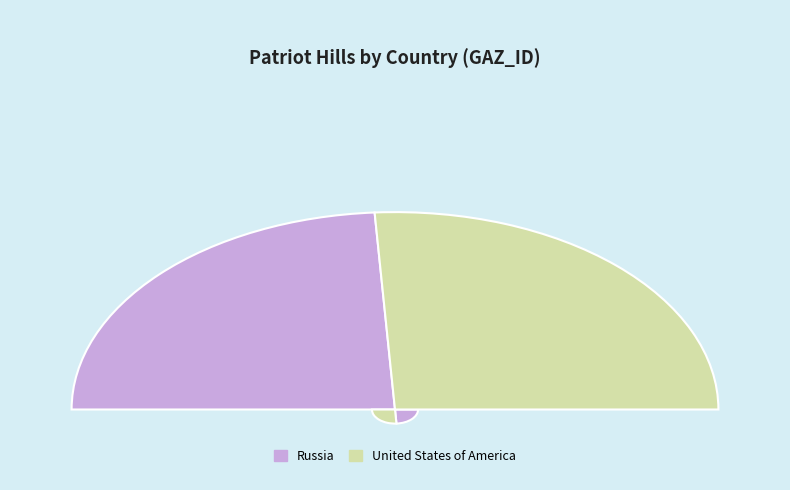

Approximately how many times larger is the value at Russia compared to United States of America?

0.9